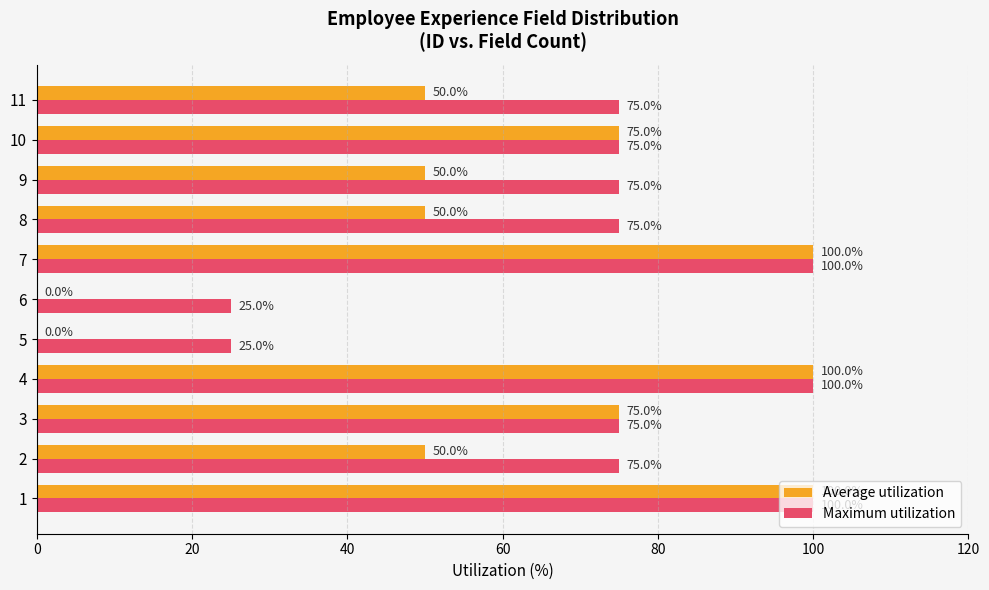

The Maximum utilization series shows 52 at 2. True or false?

False